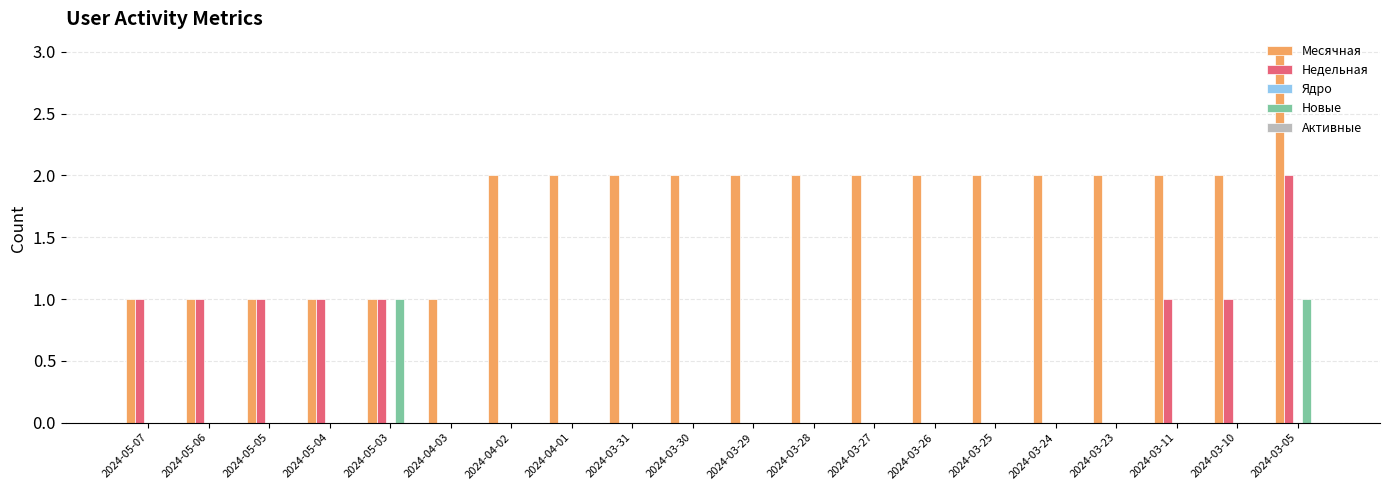

Does the chart contain stacked bars?

No